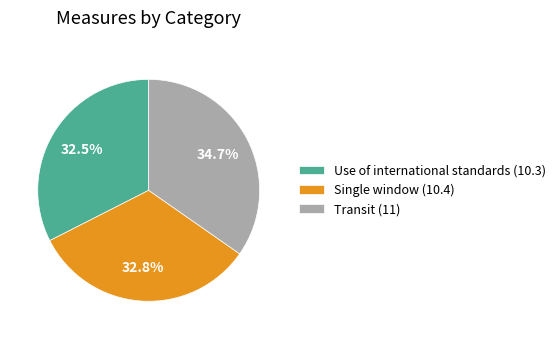

What portion of the pie excludes Transit (11)?

65.3%